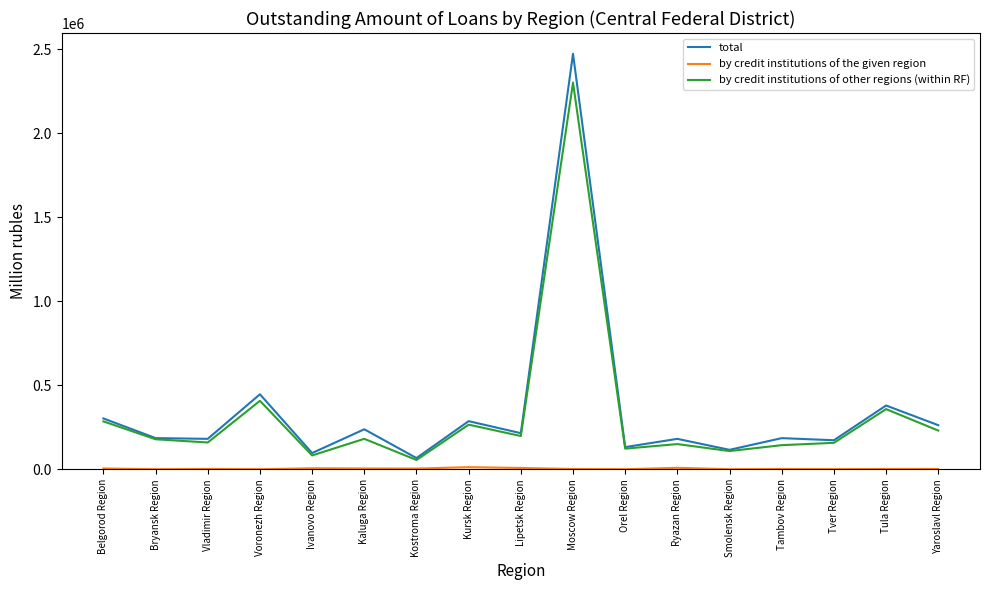

What is the minimum value for by credit institutions of other regions (within RF)?

55013